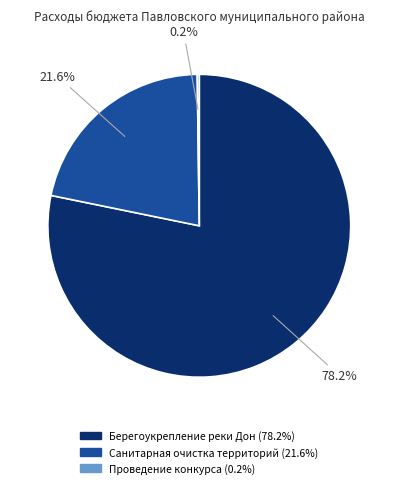

Does any single category account for the majority?

Yes